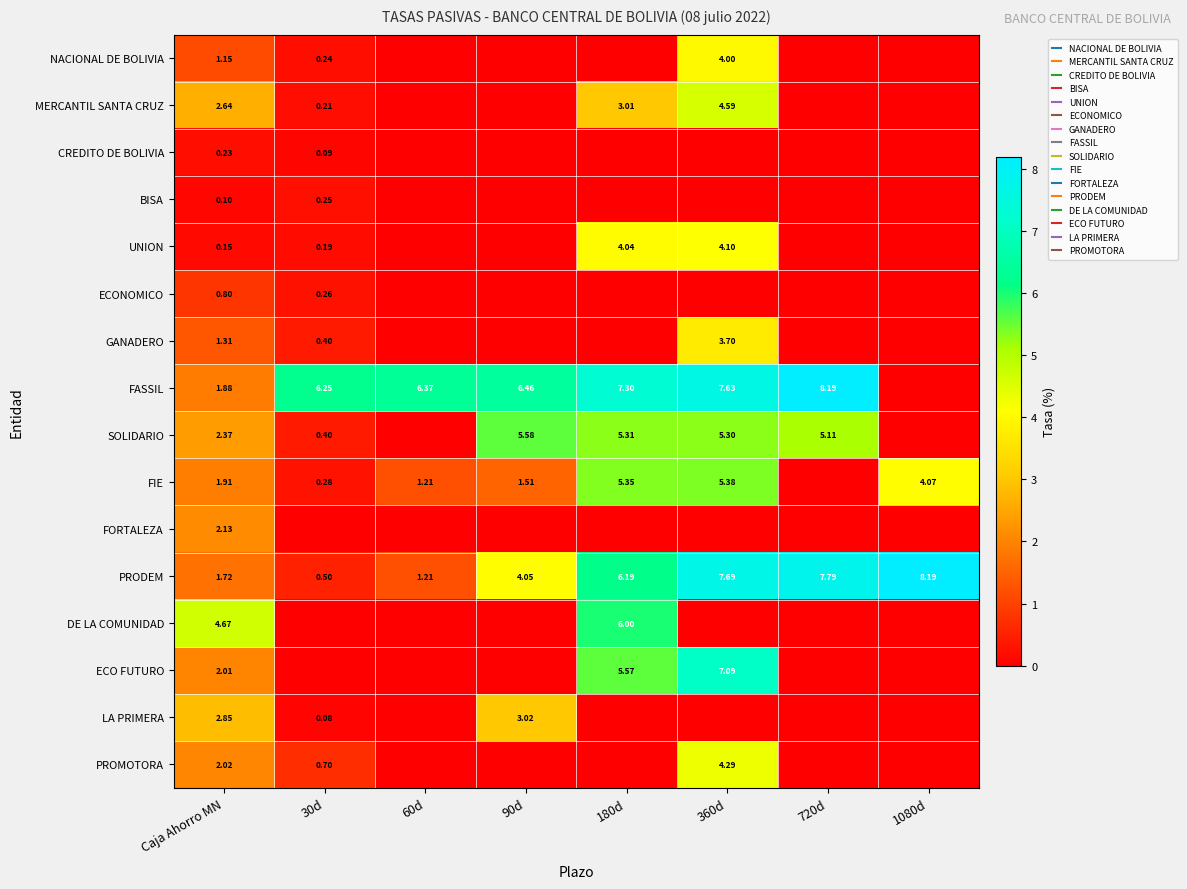

What is the approximate value of FASSIL at 60d?

6.4